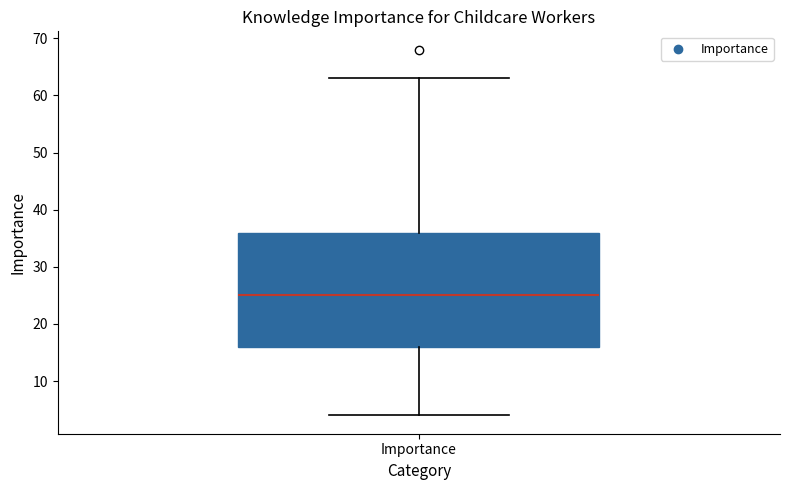

Read this box plot against the y-axis: the position of the median line, the range covered by the box, and the ends of both whiskers. The values are not printed on the chart, so give them approximately, as read against the axis.

median 25, box 16 to 36, whiskers 4 to 63